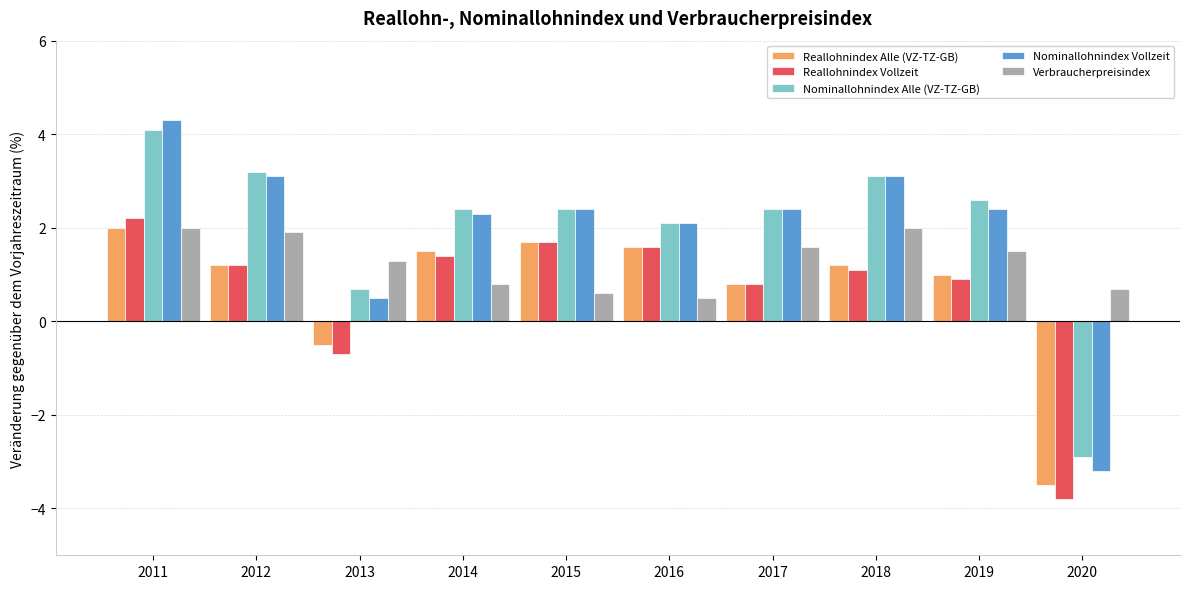

Which series changed the most between 2011 and 2016?

Nominallohnindex Vollzeit